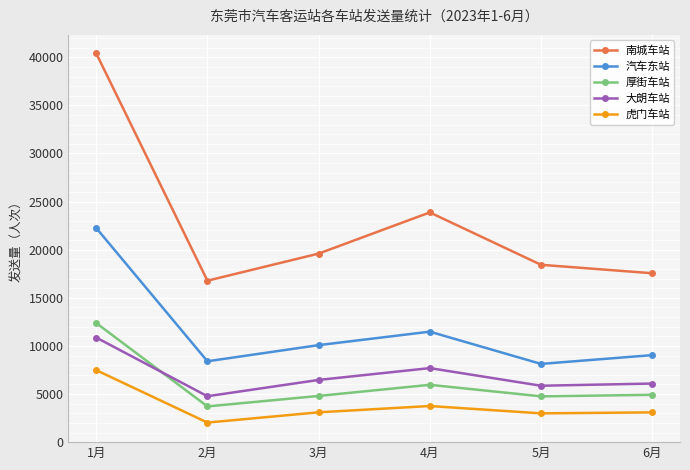

What is the spread (max minus min) of values at 6月?

14462